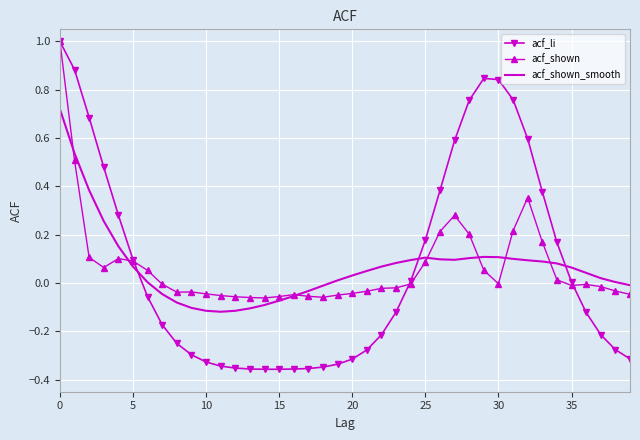

What is the maximum value for acf_li?

1.0